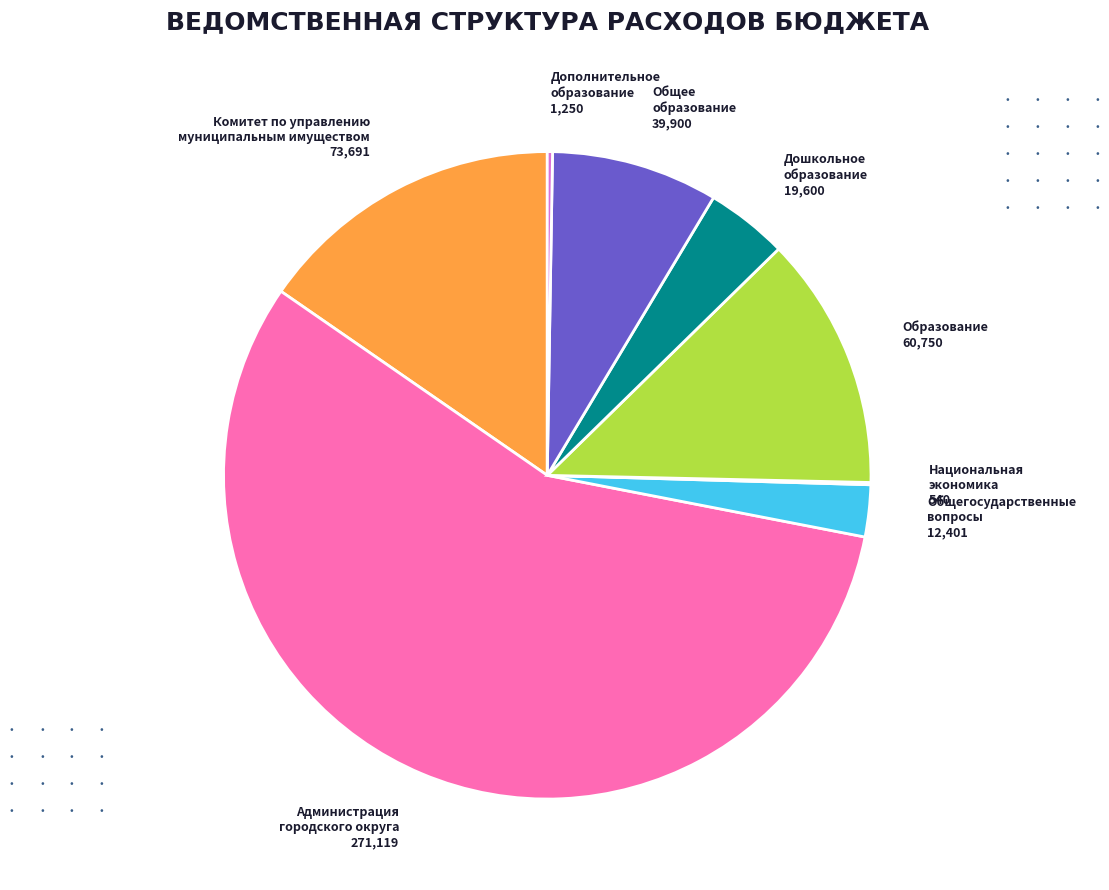

The Образование 60,750 slice represents 13% of the pie. True or false?

True